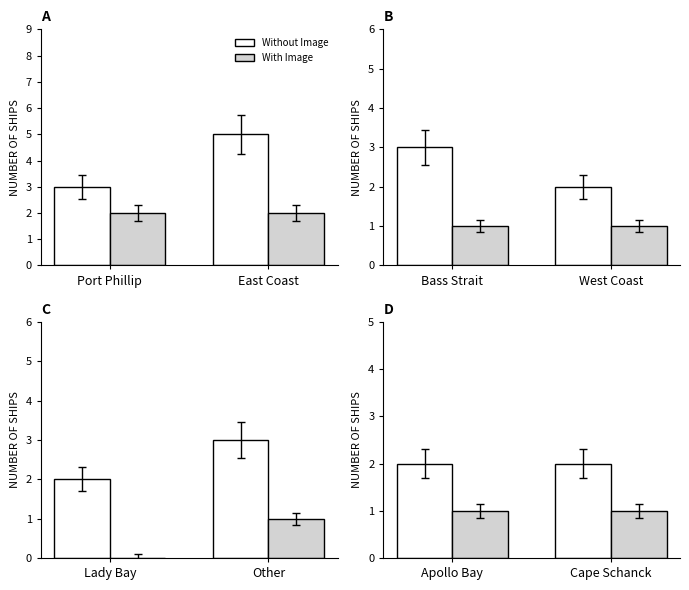

At which label is With Image closest to 1?

Apollo Bay